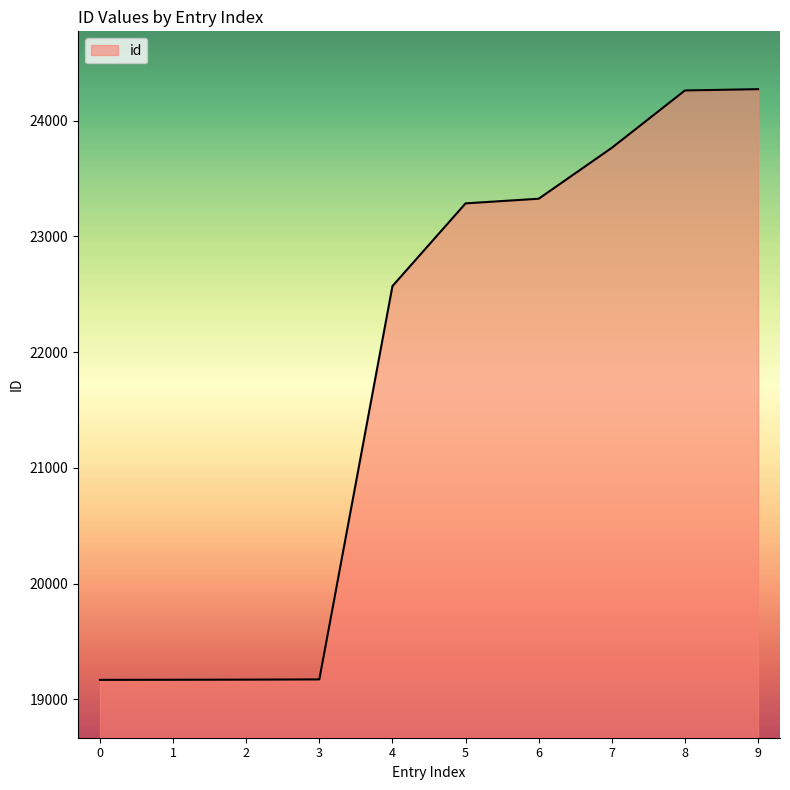

What is the difference between the values at 4 and 2?

3402